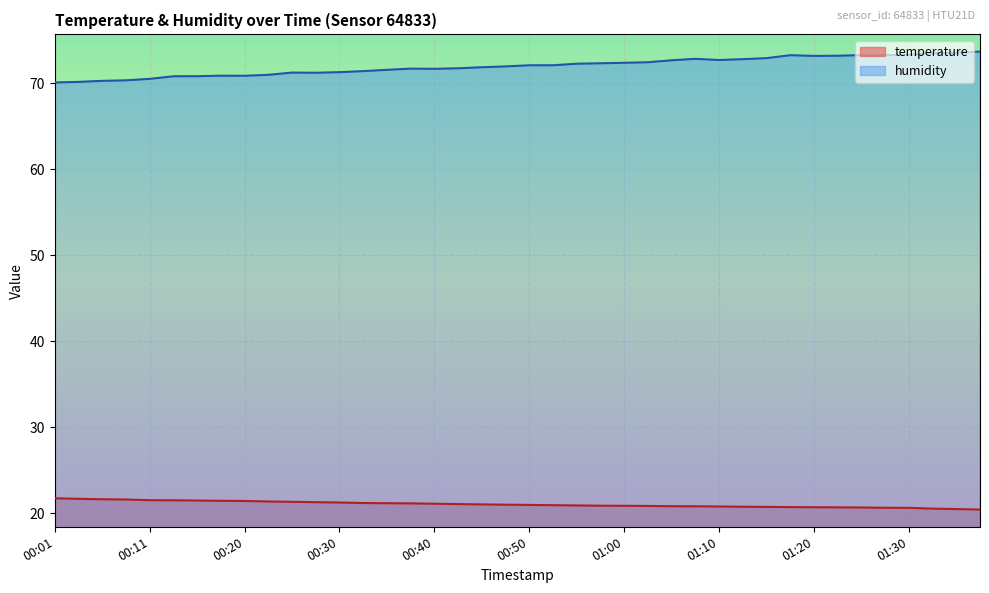

What is the total value across all series at 00:16?

92.3